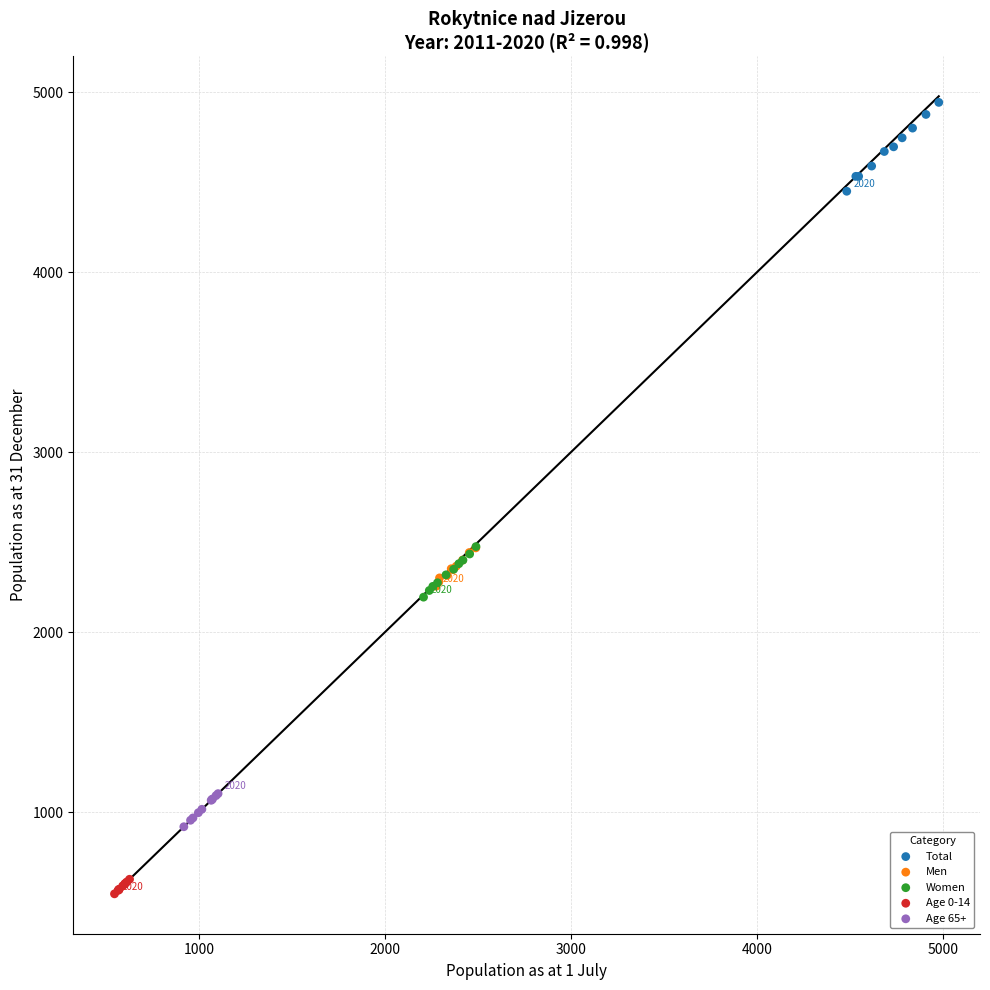

What are all the series names shown in the legend?

Total, Men, Women, Age 0-14, Age 65+